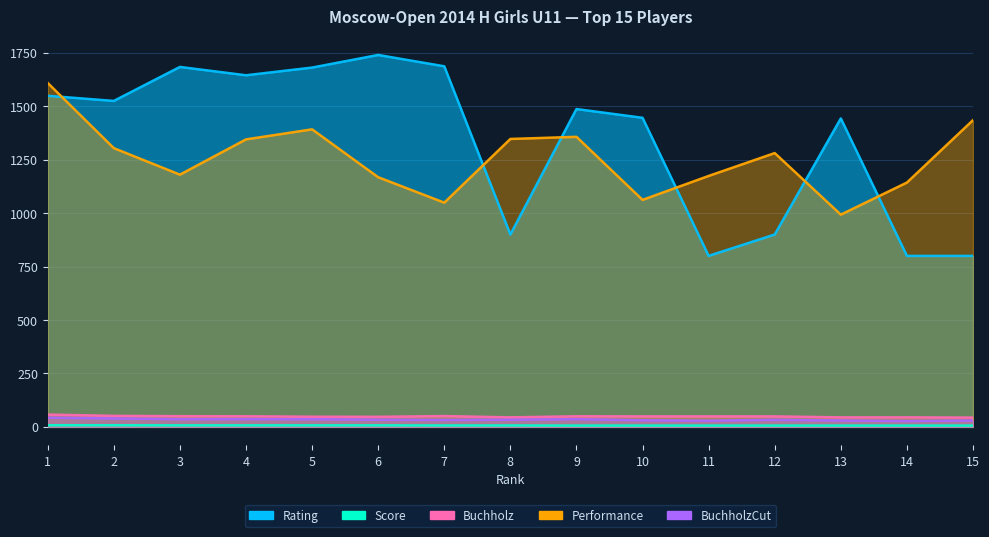

At which category does Buchholz reach its first local valley?

6